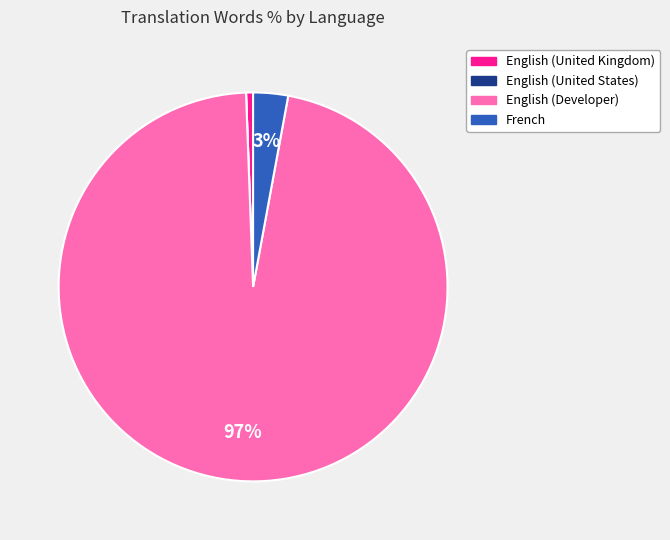

True or false: English (Developer) accounts for 97% of the total.

True